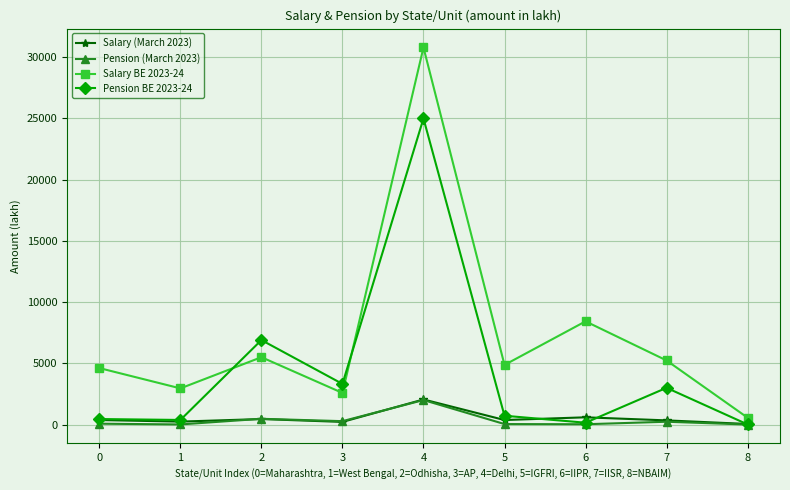

What is the spread (max minus min) of values at 2?

6450.0